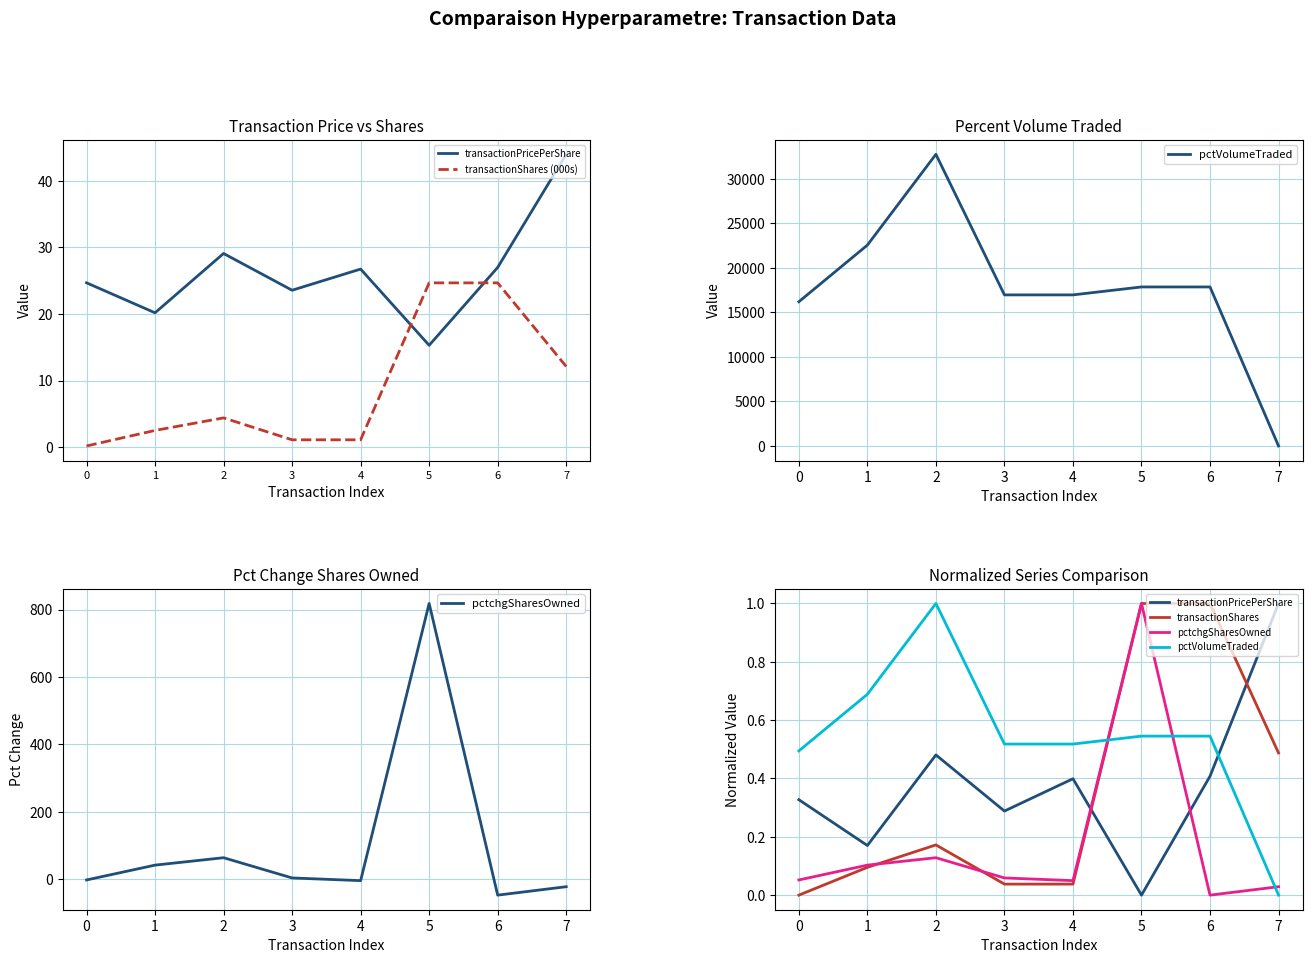

What is the value of the pctVolumeTraded point at the 4th from the left?

0.5